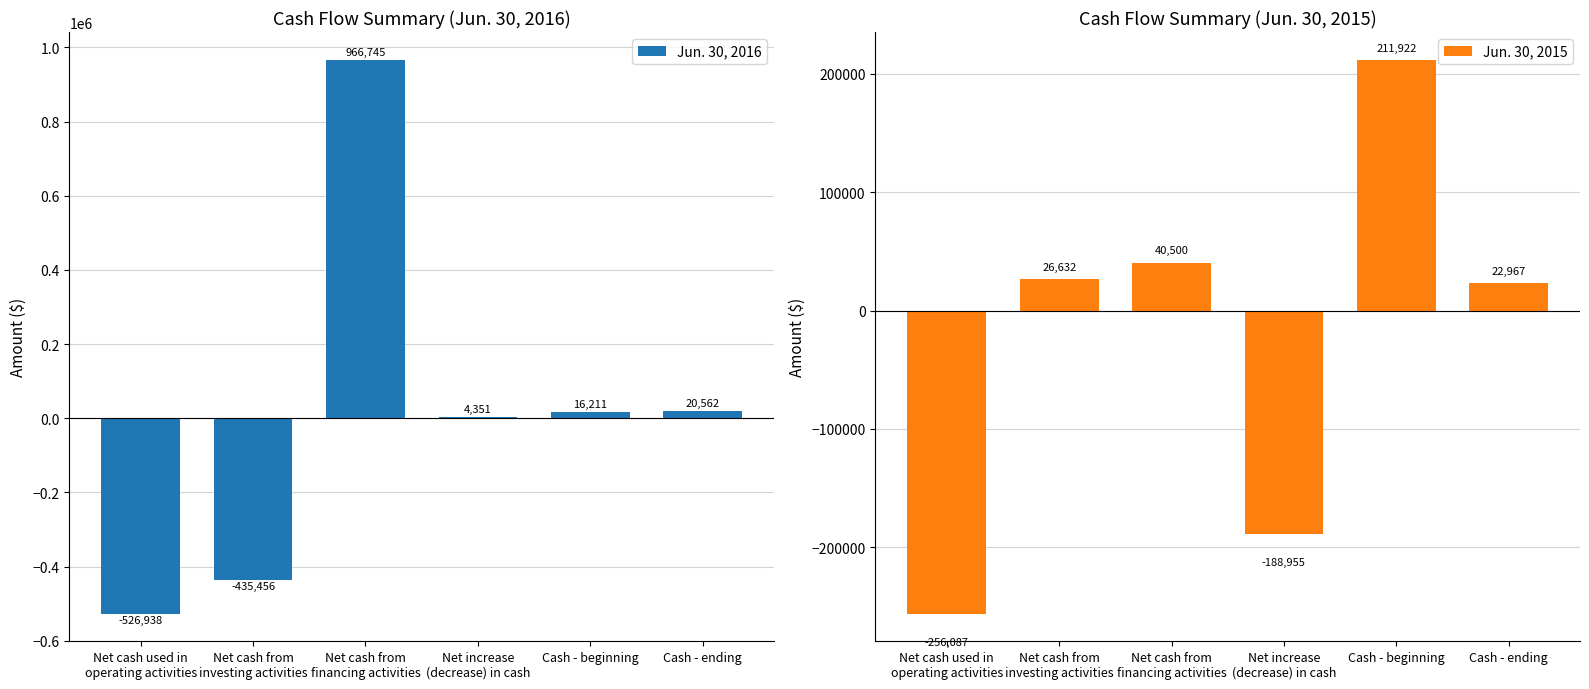

At how many categories does at least one series exceed -284123?

6